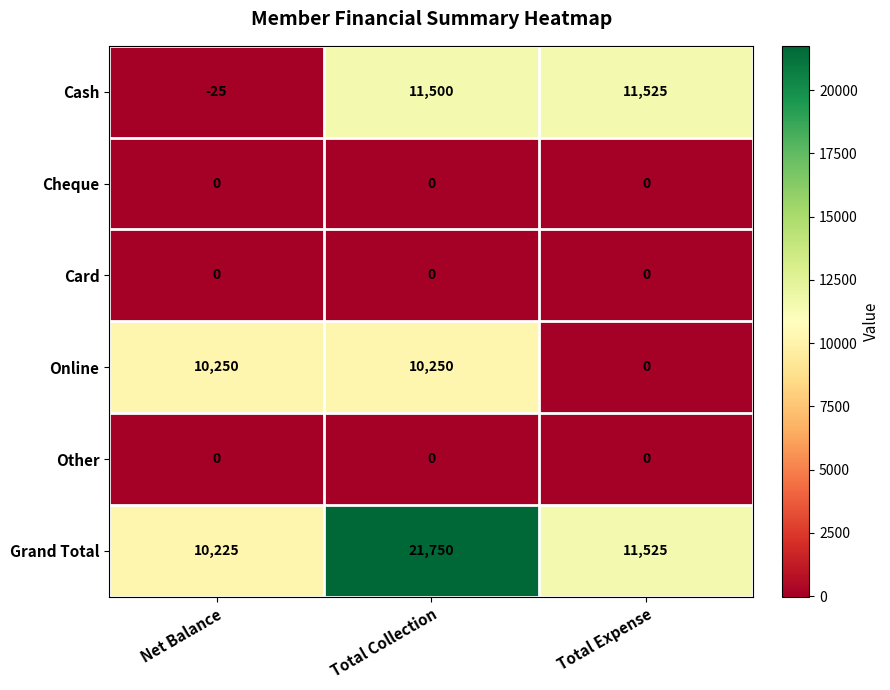

Which series changed the most between Total Collection and Total Expense?

Online